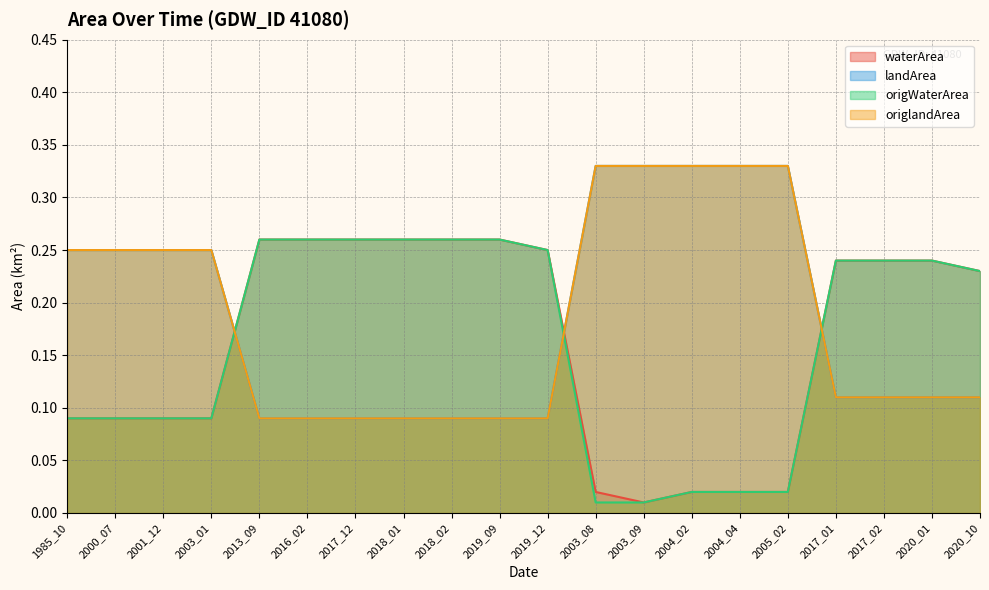

Reading left to right, extract all data points from this chart.

waterArea: 1985_10=0.1	2000_07=0.1	2001_12=0.1	2003_01=0.1	2013_09=0.3	2016_02=0.3	2017_12=0.3	2018_01=0.3	2018_02=0.3	2019_09=0.3	2019_12=0.2	2003_08=0.0	2003_09=0.0	2004_02=0.0	2004_04=0.0	2005_02=0.0	2017_01=0.2	2017_02=0.2	2020_01=0.2	2020_10=0.2
landArea: 1985_10=0.2	2000_07=0.2	2001_12=0.2	2003_01=0.2	2013_09=0.1	2016_02=0.1	2017_12=0.1	2018_01=0.1	2018_02=0.1	2019_09=0.1	2019_12=0.1	2003_08=0.3	2003_09=0.3	2004_02=0.3	2004_04=0.3	2005_02=0.3	2017_01=0.1	2017_02=0.1	2020_01=0.1	2020_10=0.1
origWaterArea: 1985_10=0.1	2000_07=0.1	2001_12=0.1	2003_01=0.1	2013_09=0.3	2016_02=0.3	2017_12=0.3	2018_01=0.3	2018_02=0.3	2019_09=0.3	2019_12=0.2	2003_08=0.0	2003_09=0.0	2004_02=0.0	2004_04=0.0	2005_02=0.0	2017_01=0.2	2017_02=0.2	2020_01=0.2	2020_10=0.2
origlandArea: 1985_10=0.2	2000_07=0.2	2001_12=0.2	2003_01=0.2	2013_09=0.1	2016_02=0.1	2017_12=0.1	2018_01=0.1	2018_02=0.1	2019_09=0.1	2019_12=0.1	2003_08=0.3	2003_09=0.3	2004_02=0.3	2004_04=0.3	2005_02=0.3	2017_01=0.1	2017_02=0.1	2020_01=0.1	2020_10=0.1